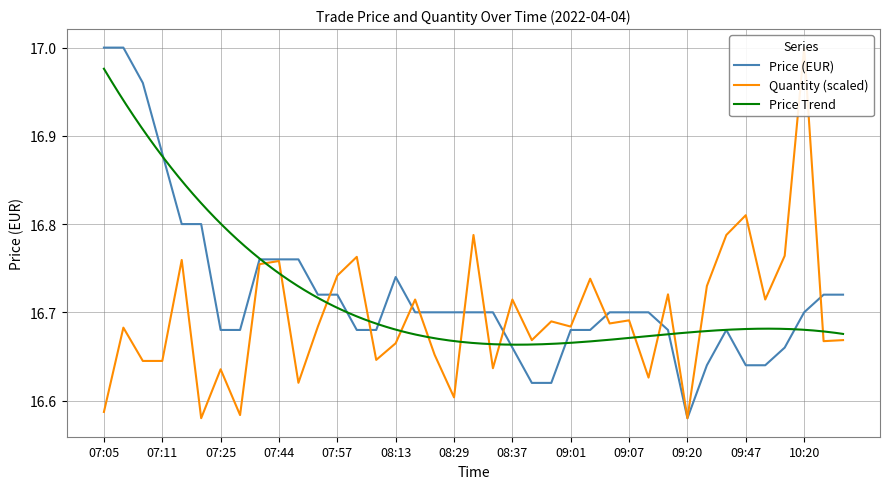

How many Quantity values are between 16 and 17?

39